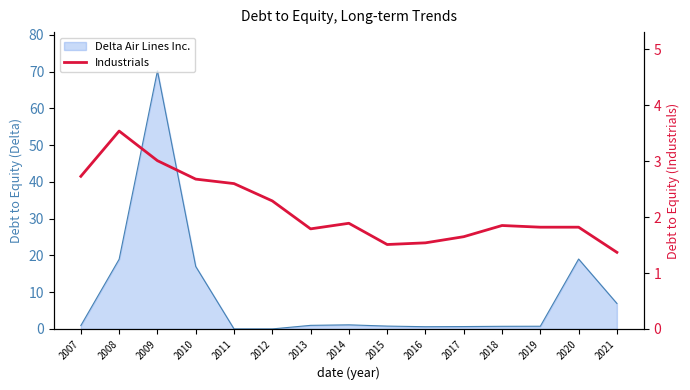

Reading left to right, what are all the values shown in this chart?

2007=2.7	2008=3.5	2009=3.0	2010=2.7	2011=2.6	2012=2.3	2013=1.8	2014=1.9	2015=1.5	2016=1.5	2017=1.6	2018=1.9	2019=1.8	2020=1.8	2021=1.4